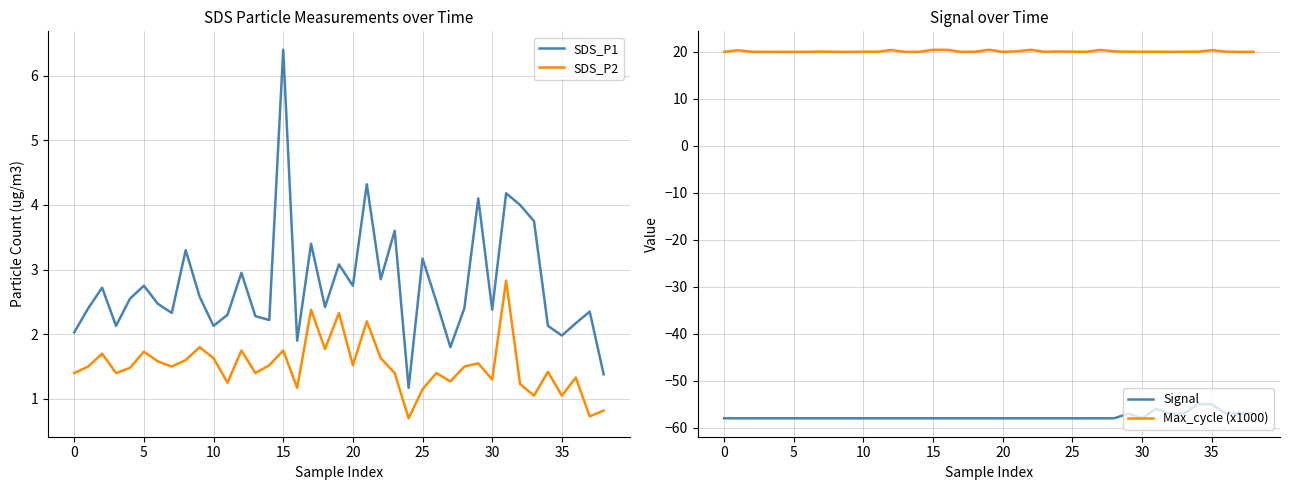

What is the difference between the SDS_P2 values at 34 and 24?

0.7